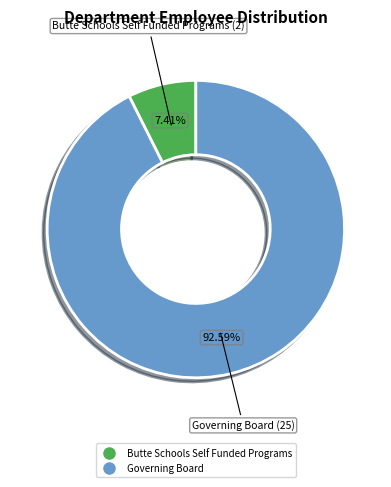

Is it true that Governing Board is 98% of the pie?

False